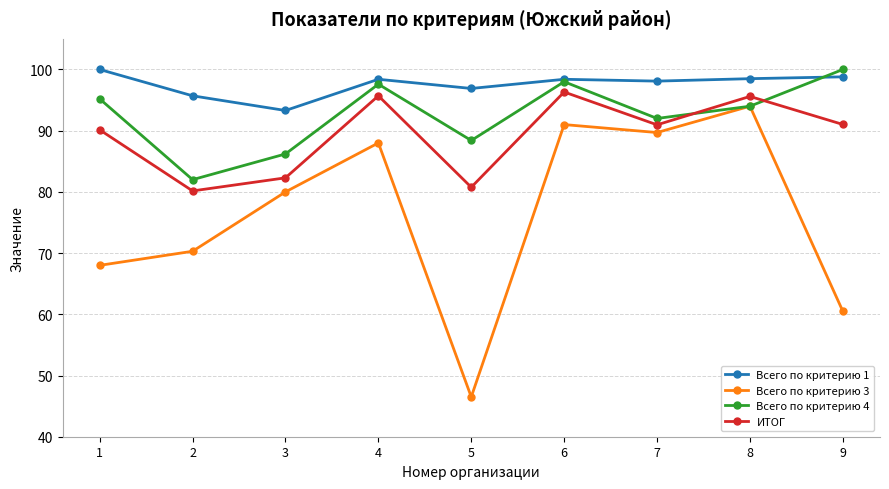

Where is the first local minimum for Всего по критерию 3?

5